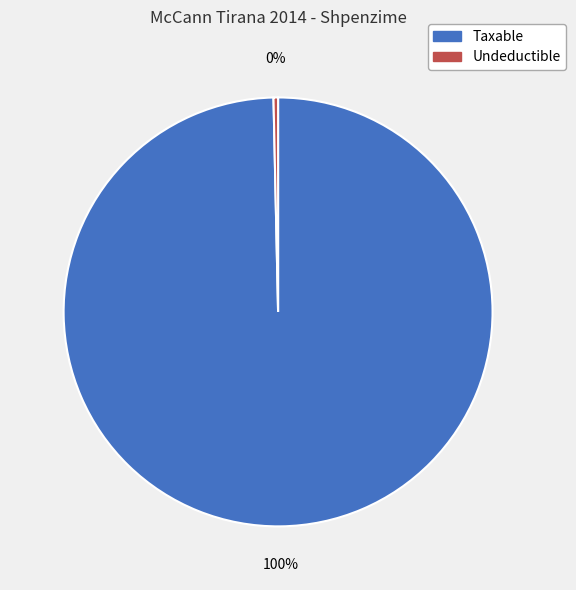

Does Taxable represent more than half of the total?

Yes